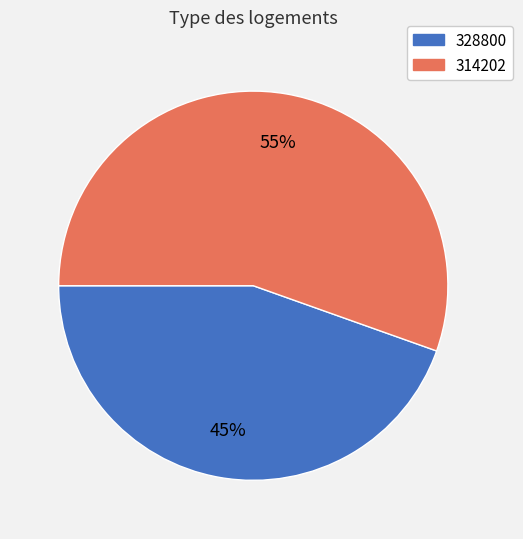

Which category has the biggest portion of the pie?

314202